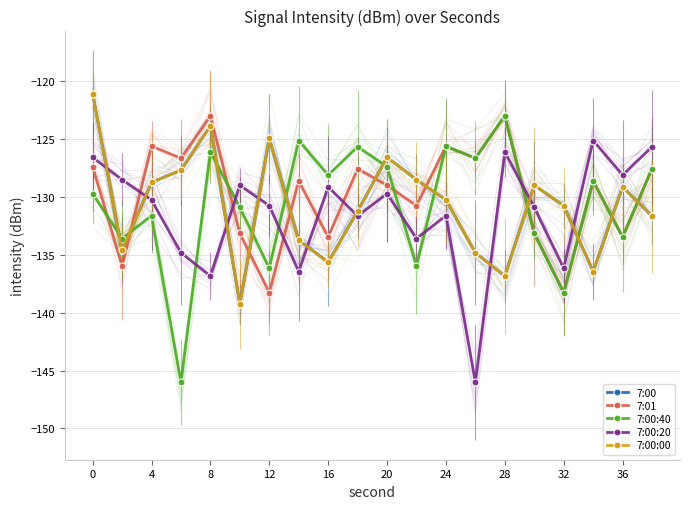

Reading left to right, extract all data points from this chart.

7:00: -121.1	-134.6	-128.7	-127.7	-123.9	-139.3	-124.9	-133.7	-135.6	-131.2	-126.6	-128.5	-130.3	-134.8	-136.8	-129.0	-130.8	-136.4	-129.1	-131.6
7:01: -127.4	-136.0	-125.6	-126.7	-123.0	-133.2	-138.3	-128.6	-133.5	-127.6	-129.0	-130.8	-125.6	-126.7	-123.0	-133.2	-138.3	-128.6	-133.5	-127.6
7:00:40: -129.7	-133.6	-131.6	-146.0	-126.1	-130.9	-136.2	-125.1	-128.1	-125.7	-127.4	-136.0	-125.6	-126.7	-123.0	-133.2	-138.3	-128.6	-133.5	-127.6
7:00:20: -126.6	-128.5	-130.3	-134.8	-136.8	-129.0	-130.8	-136.4	-129.1	-131.6	-129.7	-133.6	-131.6	-146.0	-126.1	-130.9	-136.2	-125.1	-128.1	-125.7
7:00:00: -121.1	-134.6	-128.7	-127.7	-123.9	-139.3	-124.9	-133.7	-135.6	-131.2	-126.6	-128.5	-130.3	-134.8	-136.8	-129.0	-130.8	-136.4	-129.1	-131.6